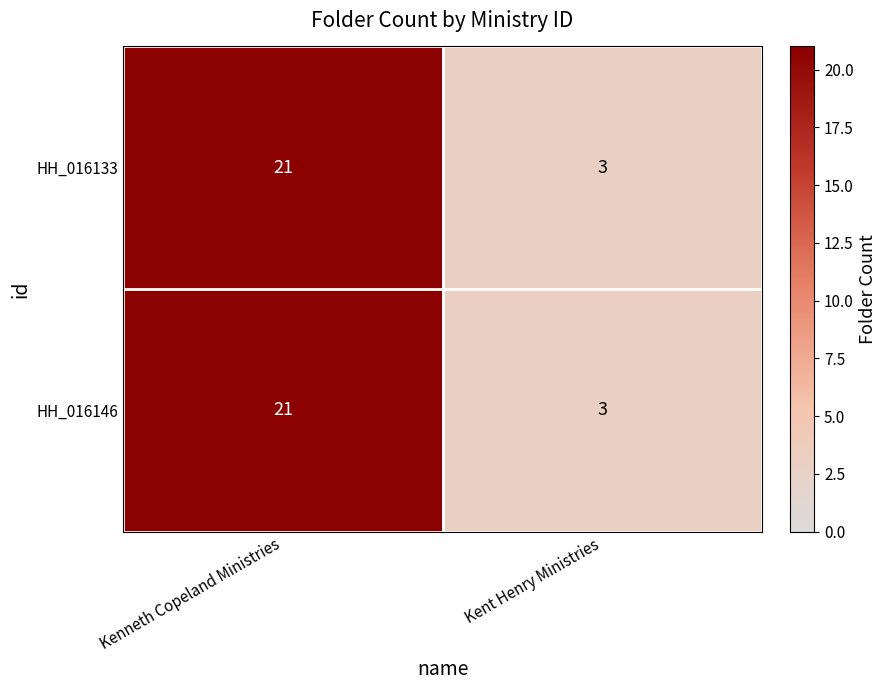

The HH_016133 series shows 21 at Kenneth Copeland Ministries. True or false?

True